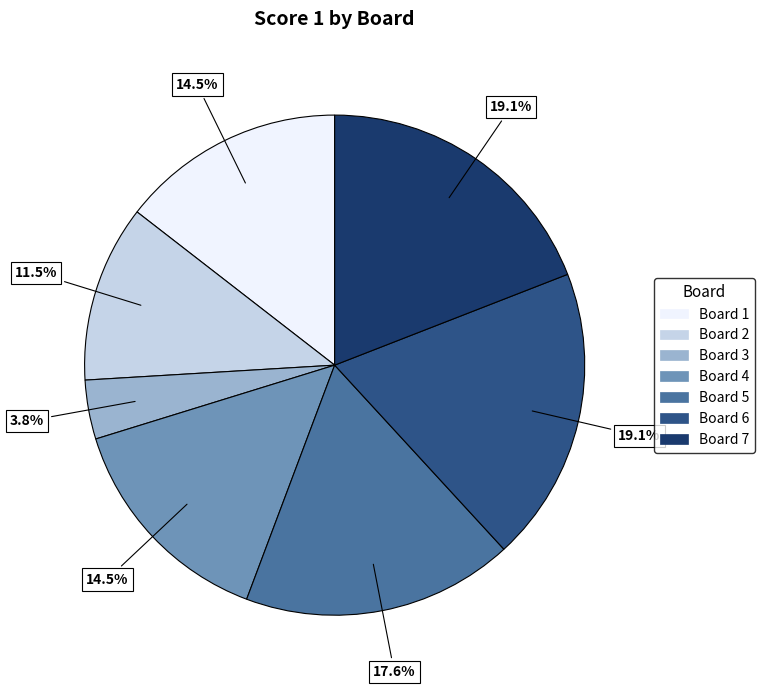

Is there a majority slice in this chart?

No